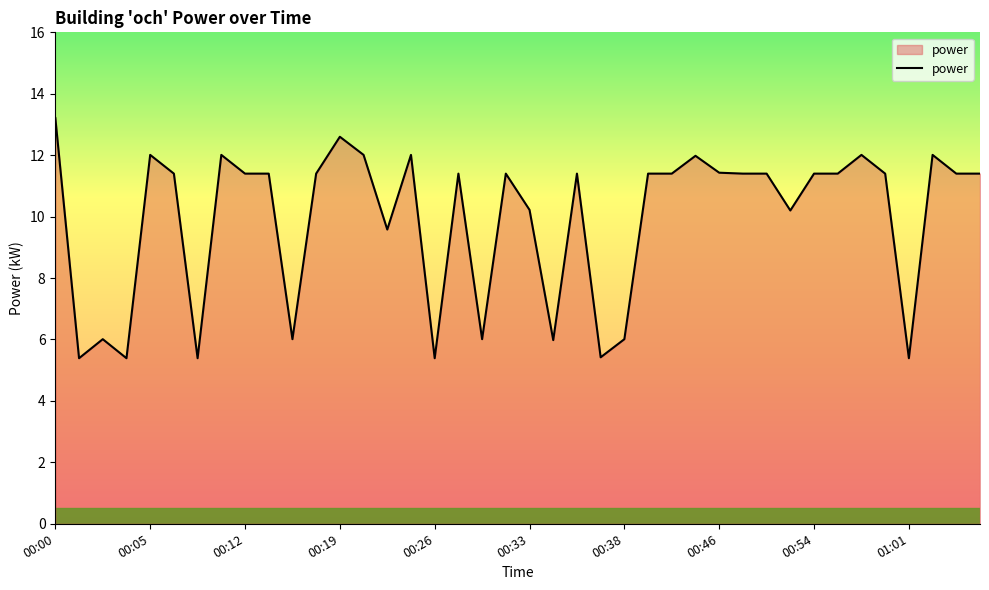

What is the difference between the maximum and minimum values?

7.8